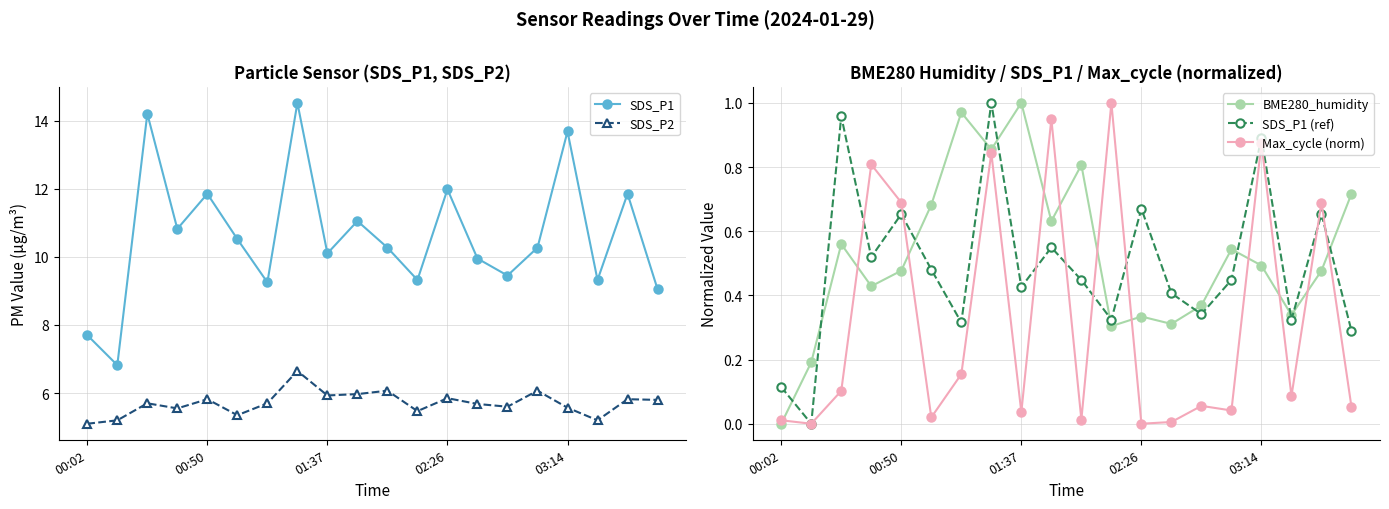

Is it true that SDS_P1 (ref) equals 1.1 at 02:26?

False